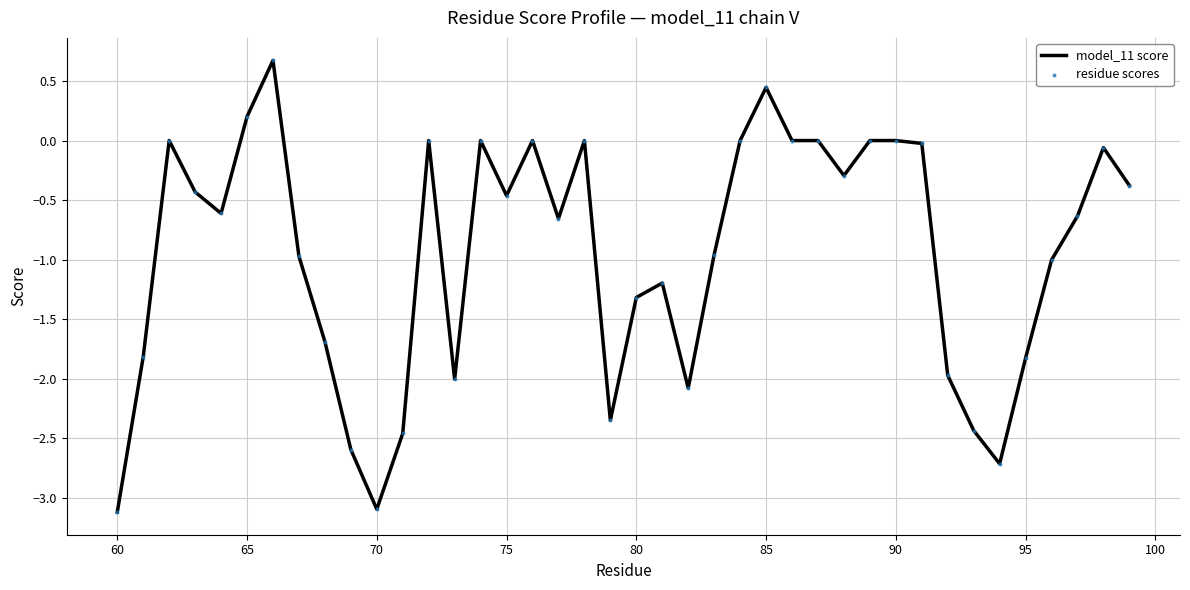

What is the greatest value displayed?

0.7